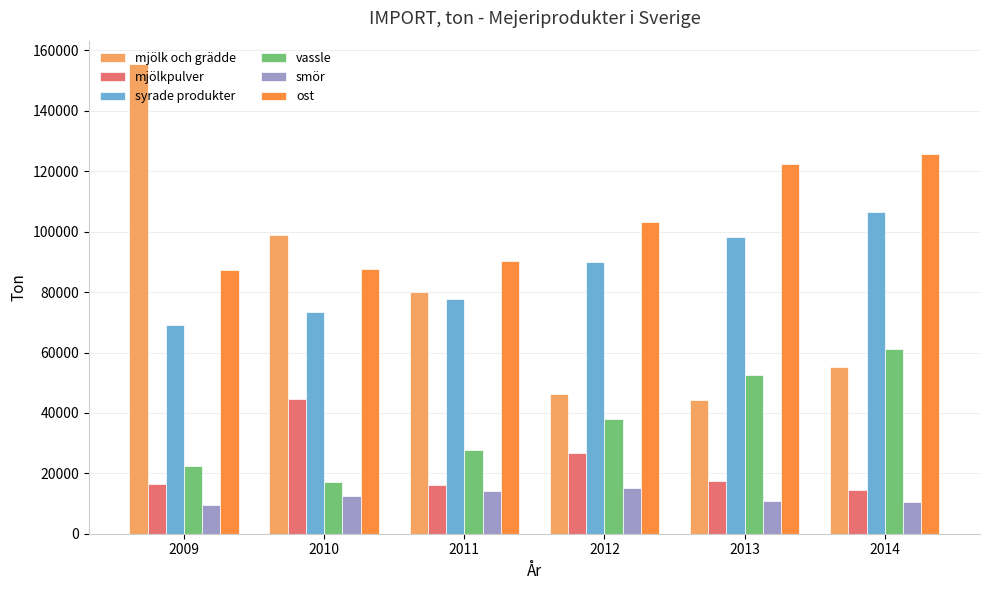

Which category has the highest value across all series?

2009